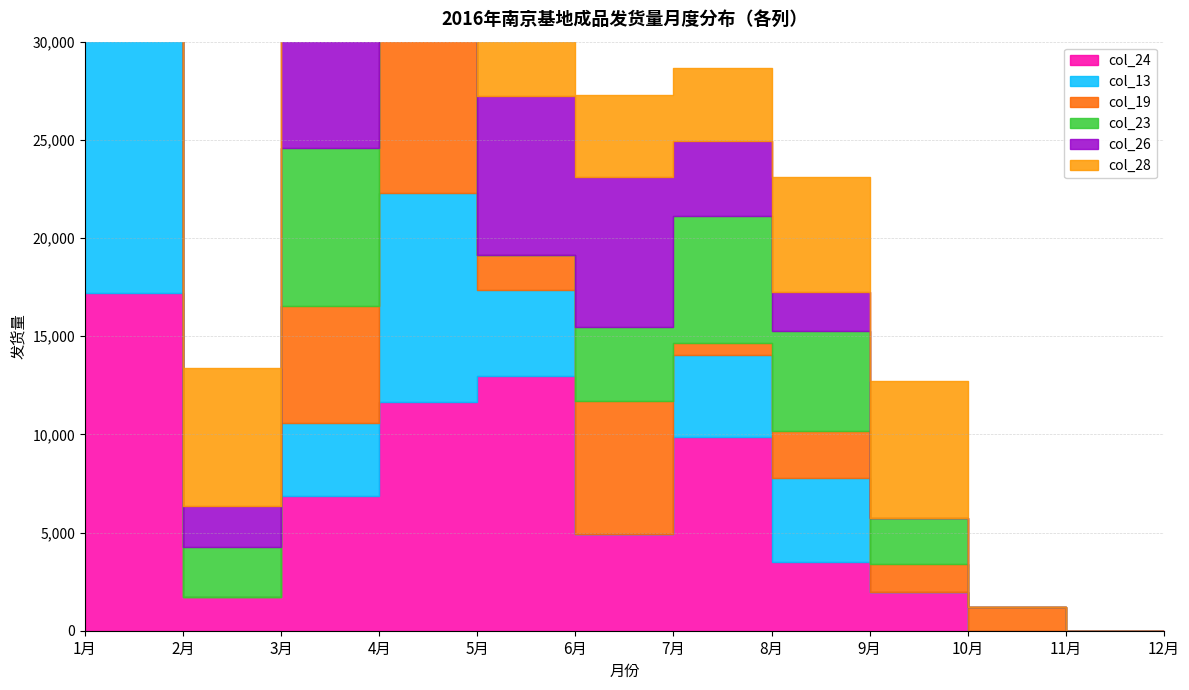

How many interior local valleys does the col_13 series have?

2